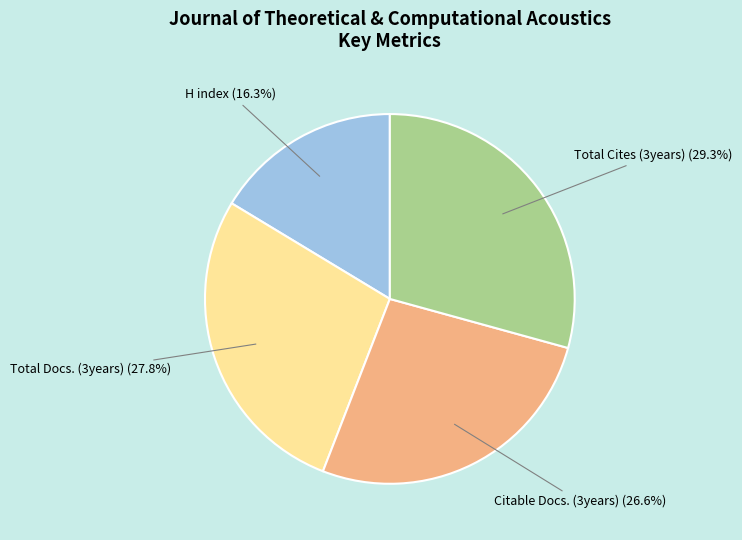

To the nearest percent, what is the difference between the largest and smallest slice percentages?

13%